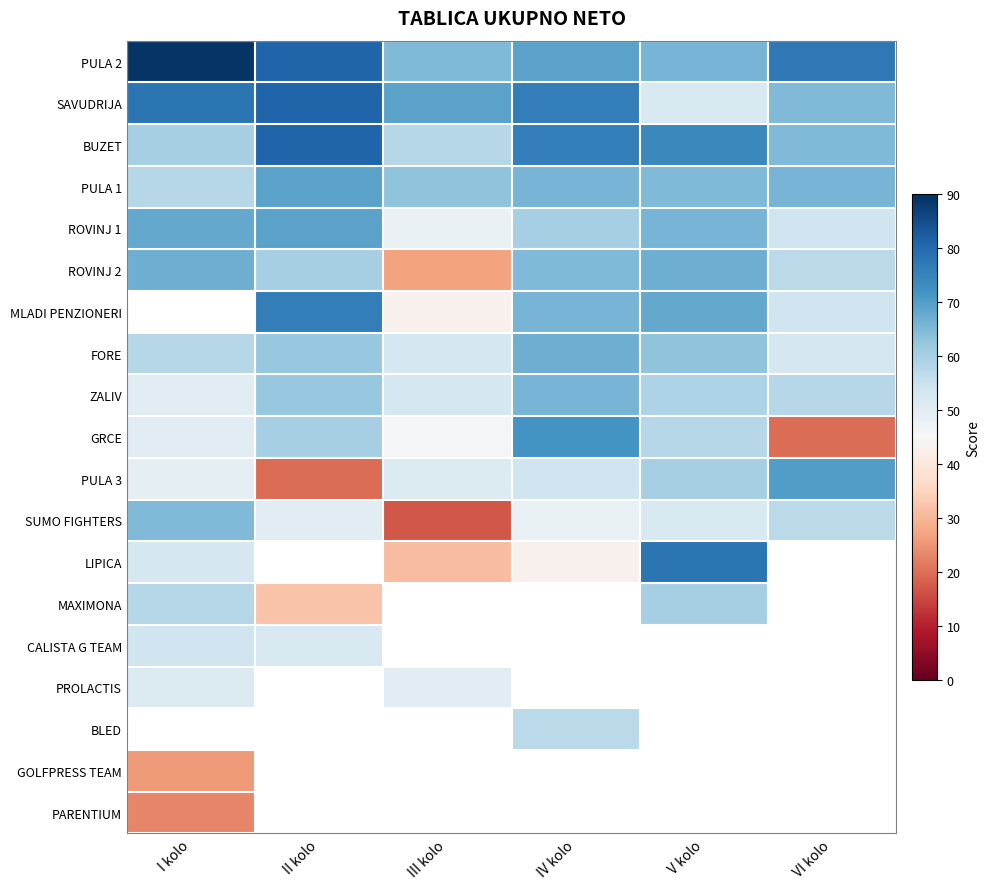

What is the greatest value displayed?

89.0